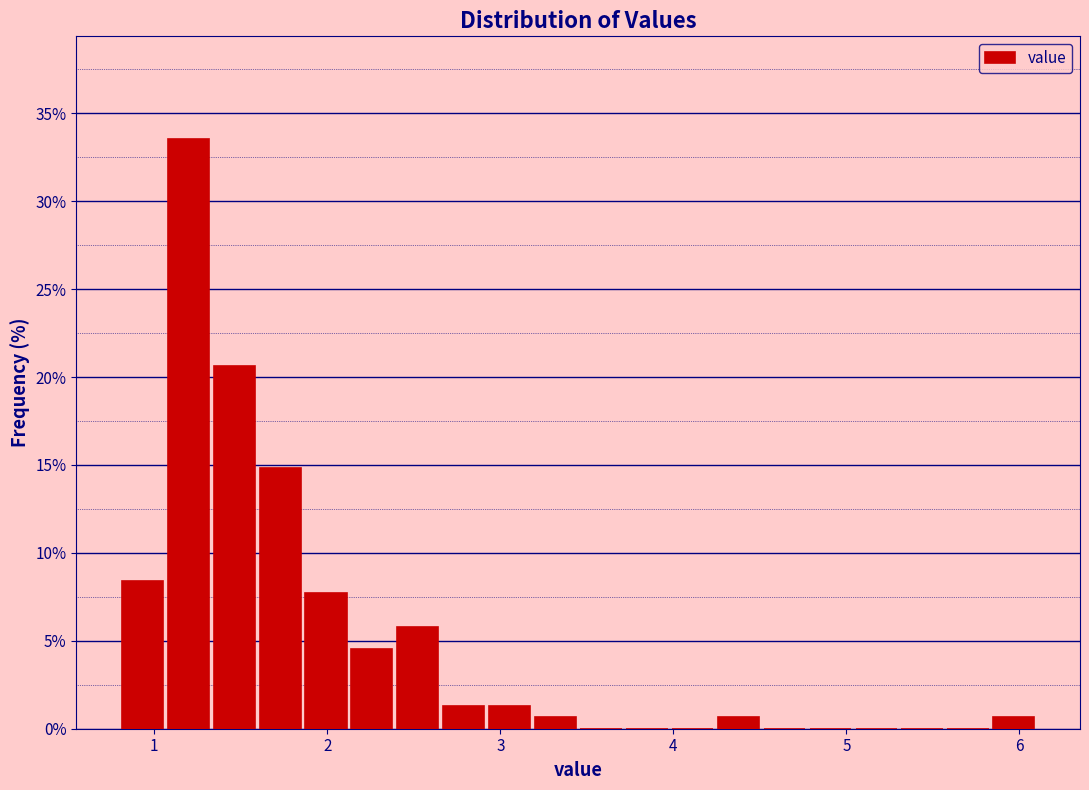

Read against the x-axis, roughly where is the centre of the tallest bar?

1.2